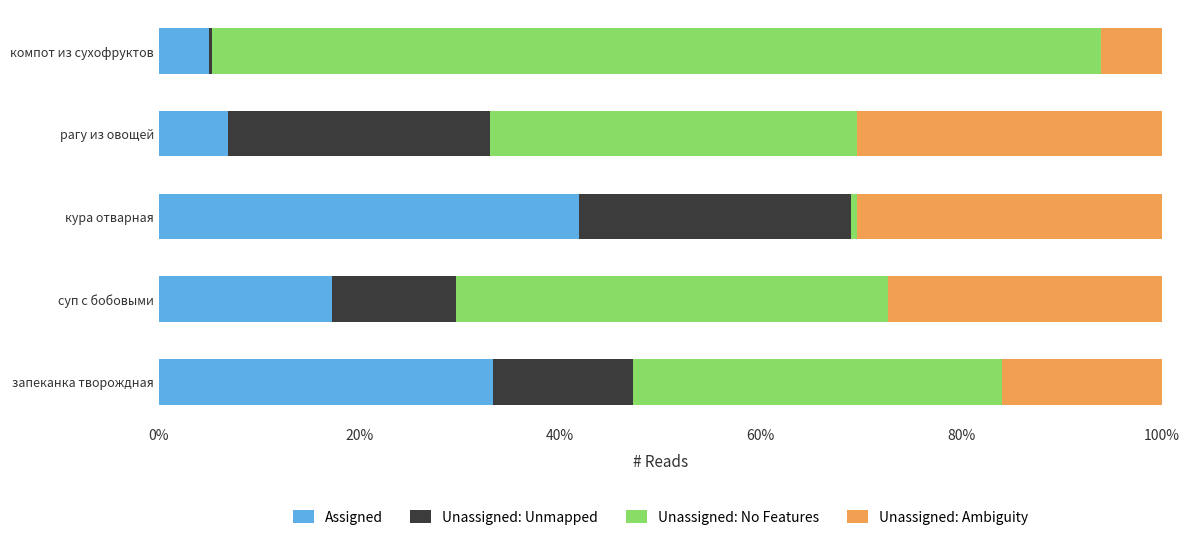

What is the total value across all series at рагу из овощей?

100.0